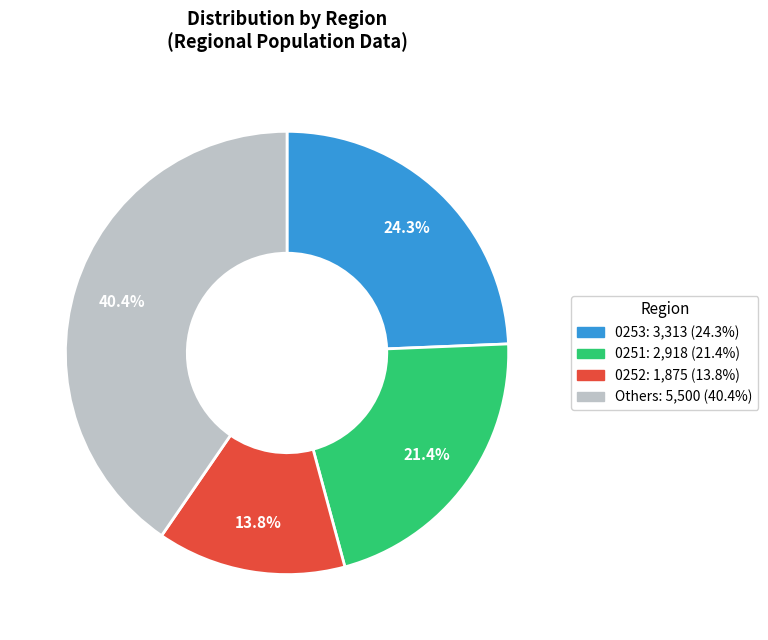

Is there a majority slice in this chart?

No